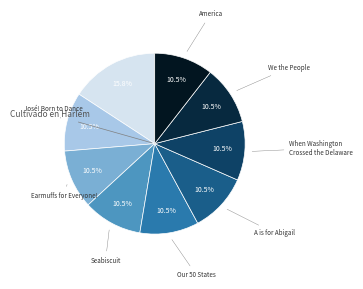

Rank the categories by value from lowest to highest.

Jose! Born to Dance, Earmuffs for Everyone!, Seabiscuit the Wonder Horse, Our 50 States, A is for Abigail, When Washington Crossed the Delaware, We the People, America, Cultivado en Harlem